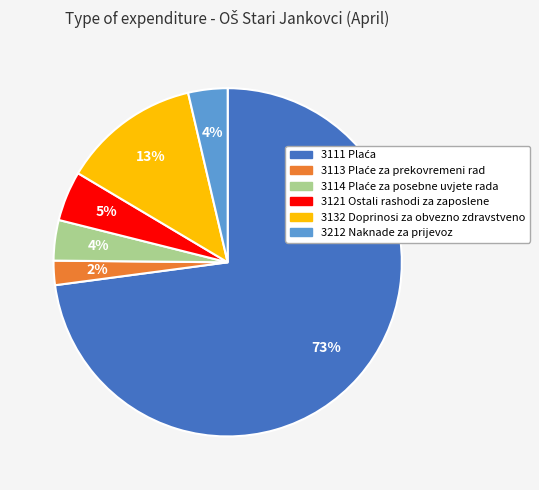

The 3212 Naknade za prijevoz slice represents 14% of the pie. True or false?

False